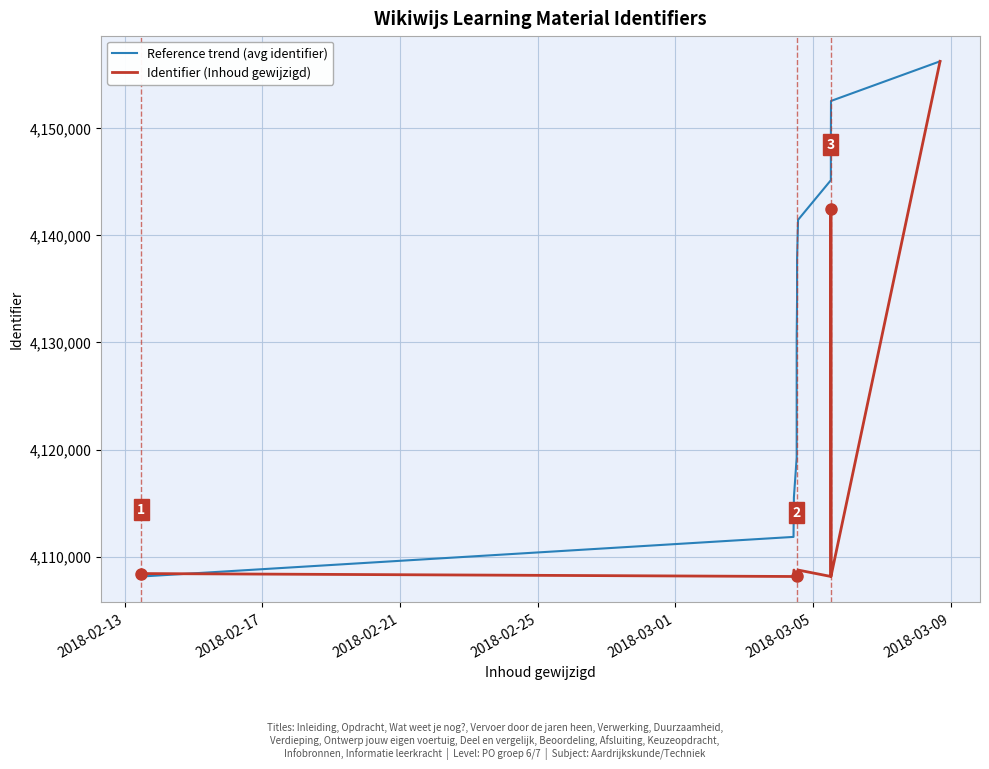

The value of Reference trend (avg identifier) at 2018-02-25 is 7182728.5. True or false?

False